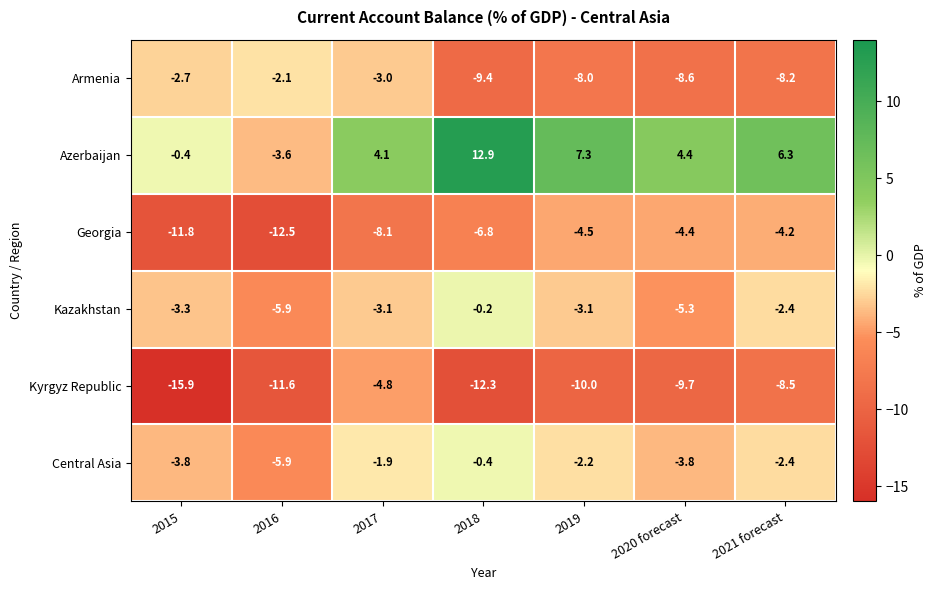

At which category does the chart reach its peak across all series?

2018